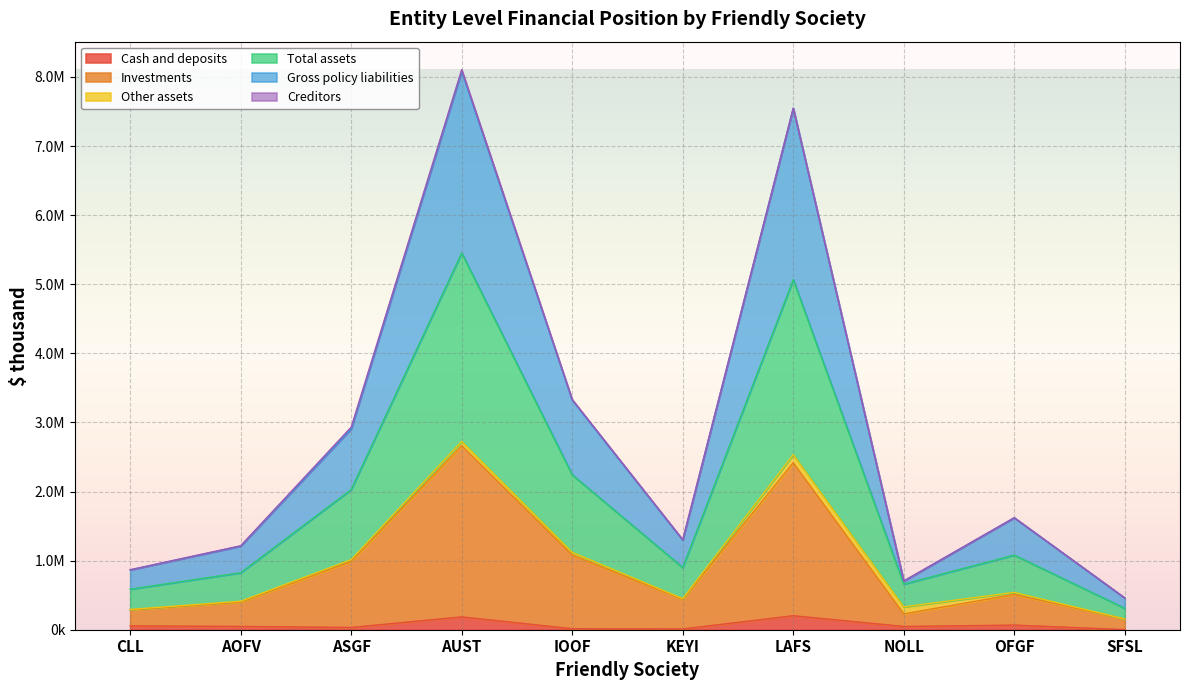

At which label is Gross policy liabilities closest to 4271578?

IOOF